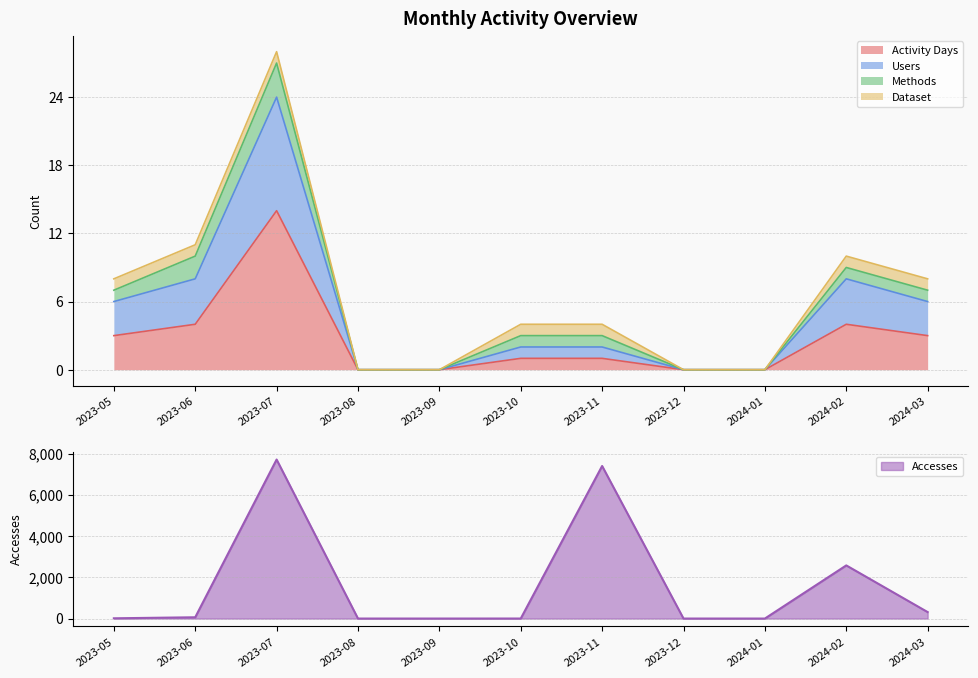

What is the average value of the Activity Days series?

3